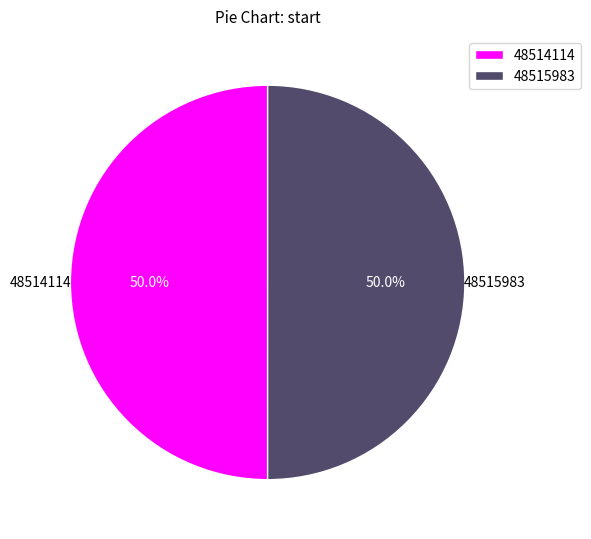

Approximately how many times larger is the value at 48514114 compared to 48515983?

1.0